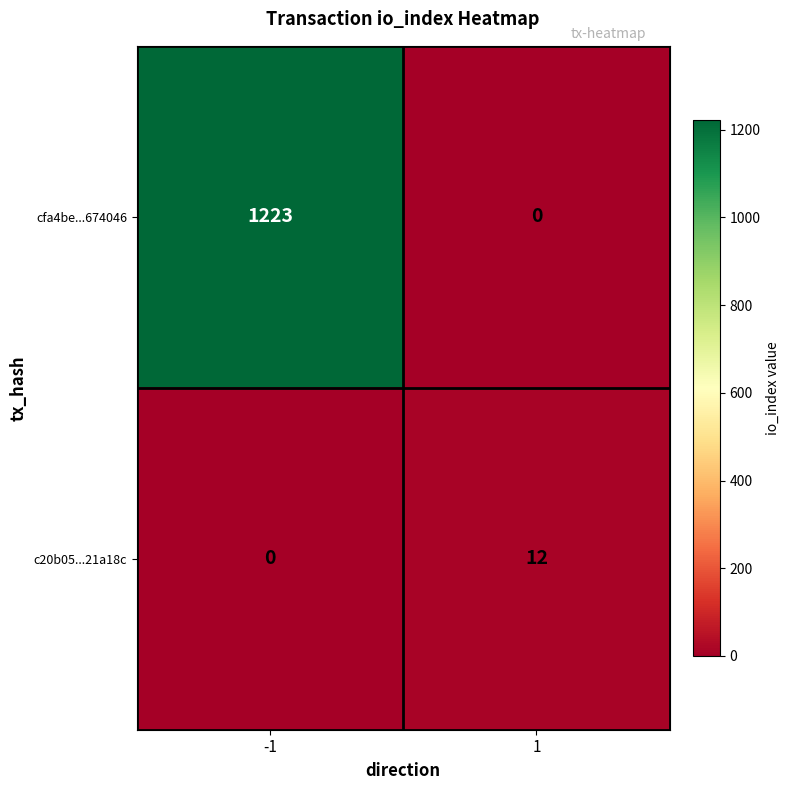

What is the difference between the highest and lowest values at 1?

12